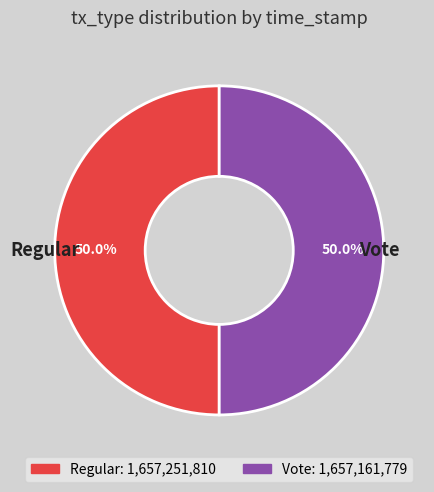

Do Regular and Vote together represent more than half of the pie?

Yes